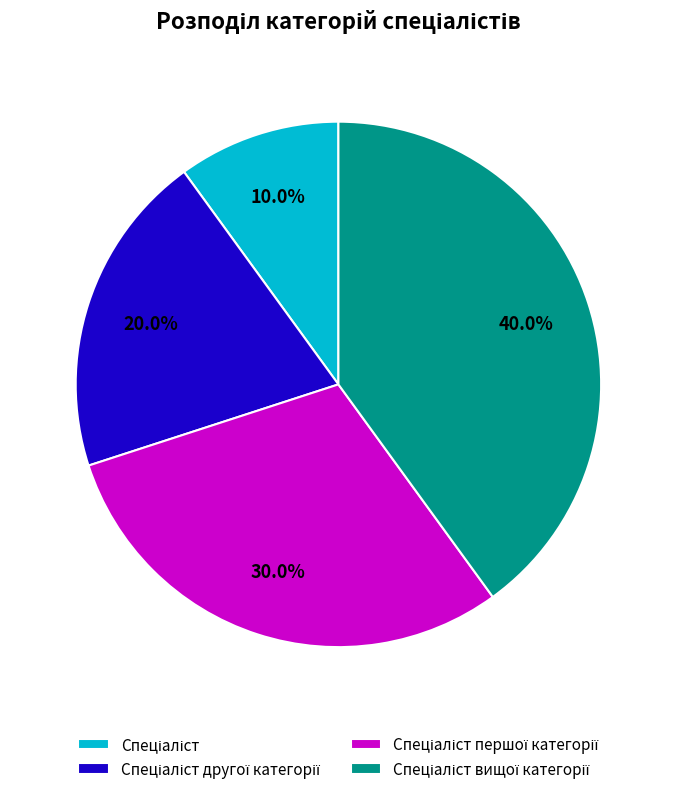

To the nearest percent, what is the average slice percentage?

25%